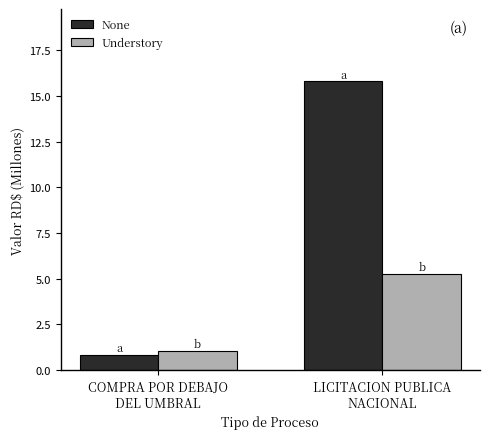

What is the difference between the Understory values at LICITACION PUBLICA
NACIONAL and COMPRA POR DEBAJO
DEL UMBRAL?

4.2